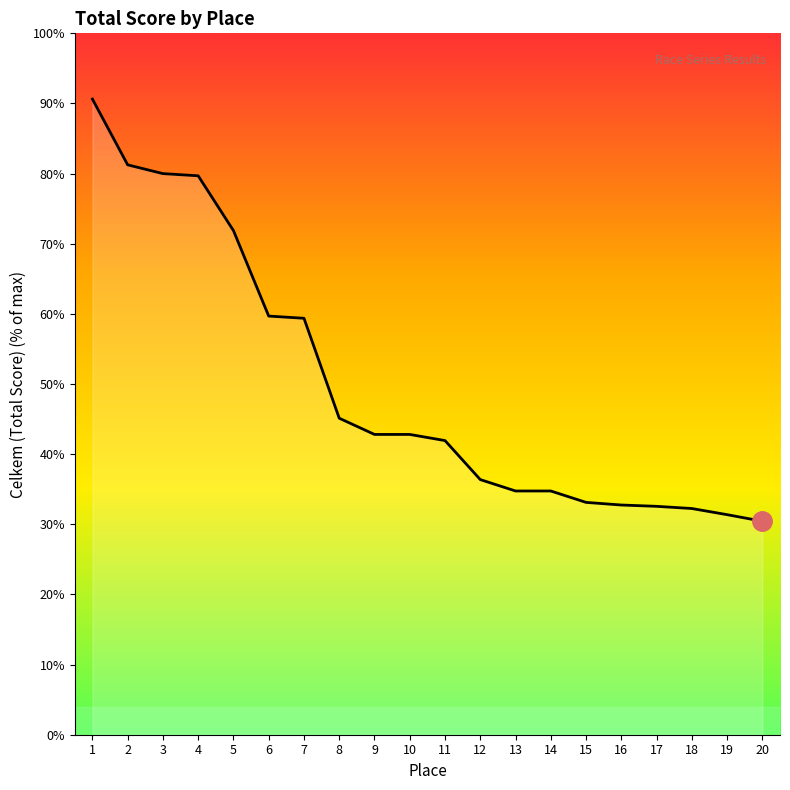

Is this an area chart (filled region under the line)?

No